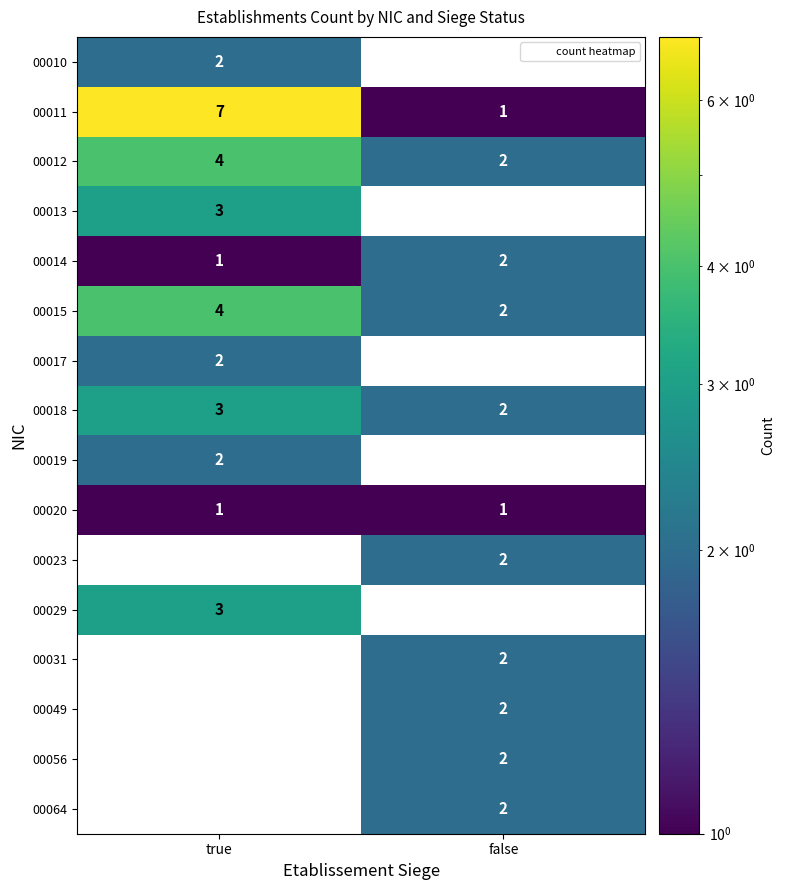

Which series has the largest total across all categories?

00011